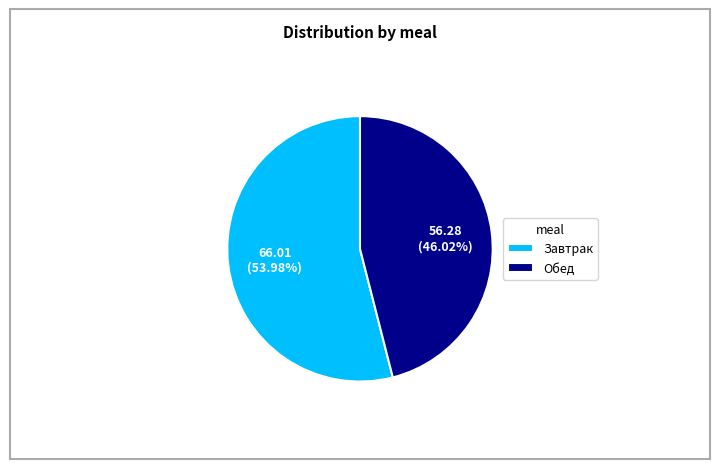

How many segments does this pie chart have?

2